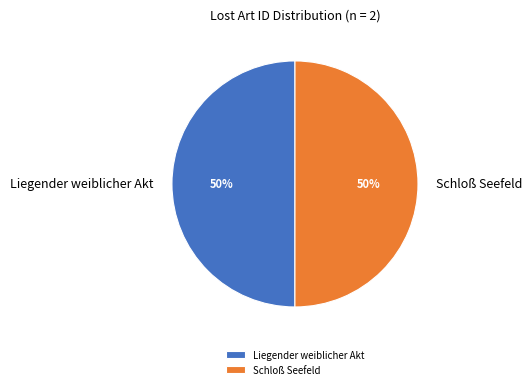

Approximately how many times larger is the value at Schloß Seefeld compared to Liegender weiblicher Akt?

1.0